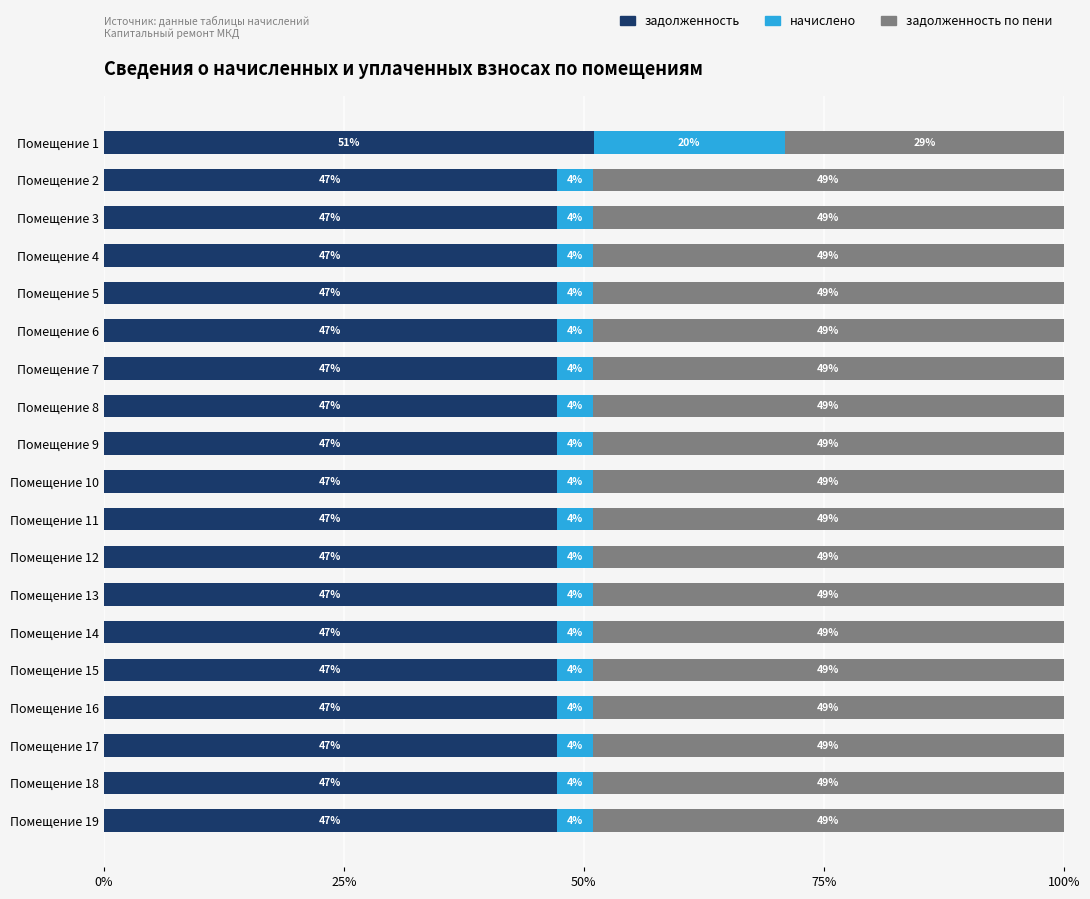

What is the highest value of the задолженность series?

51.0